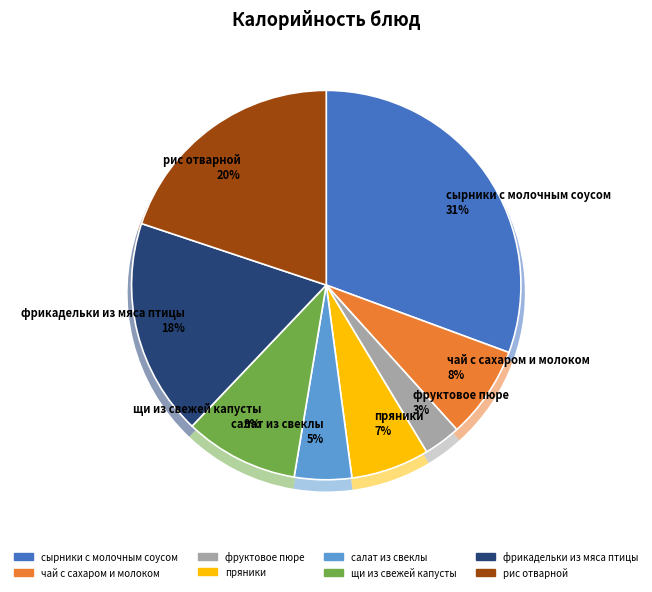

Between чай с сахаром и молоком and салат из свеклы, which is larger?

чай с сахаром и молоком